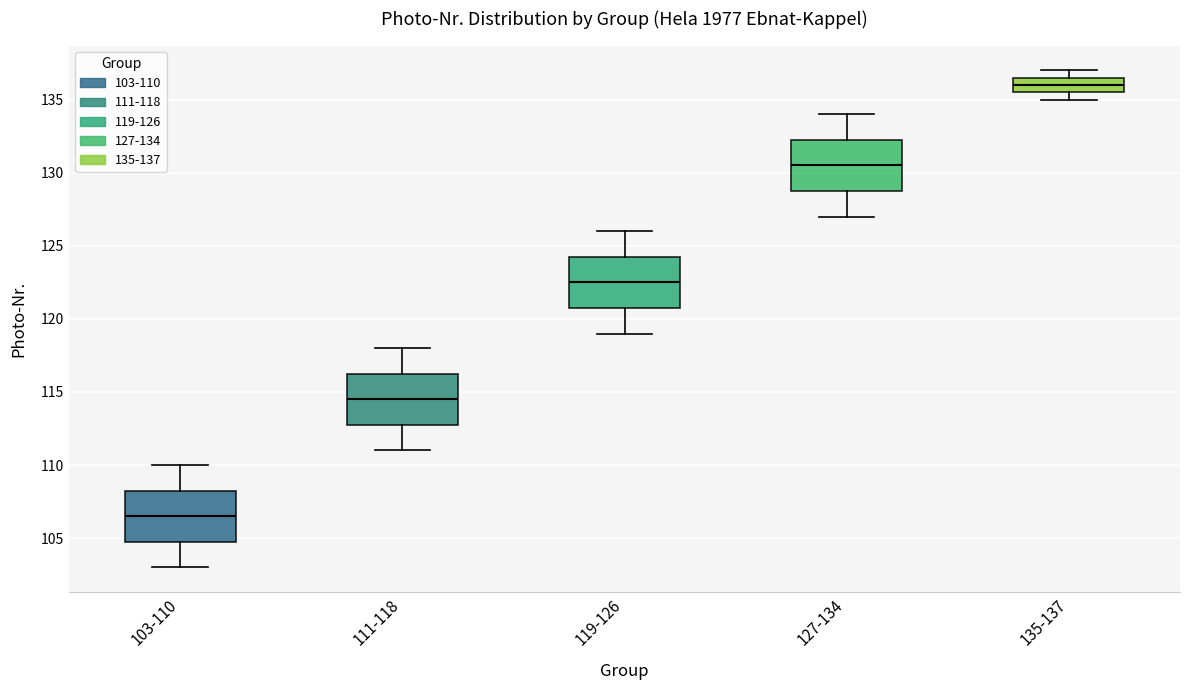

Reading left to right, read every box against the y-axis: the position of its median line, the range the box covers, and the ends of its whiskers. The values are not printed on the chart, so give them approximately, as read against the axis.

103-110: median 106.5, box 105.0 to 108.5, whiskers 103.0 to 110.0
111-118: median 114.5, box 113.0 to 116.5, whiskers 111.0 to 118.0
119-126: median 122.5, box 121.0 to 124.5, whiskers 119.0 to 126.0
127-134: median 130.5, box 129.0 to 132.5, whiskers 127.0 to 134.0
135-137: median 136.0, box 135.5 to 136.5, whiskers 135.0 to 137.0